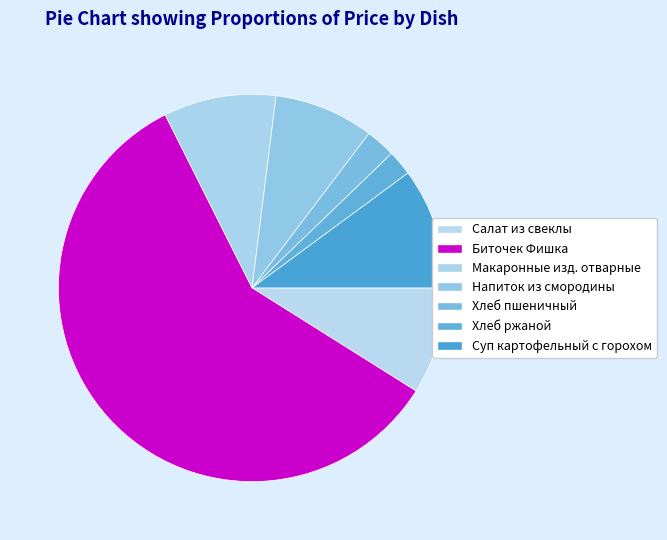

To the nearest percent, what portion does Суп картофельный с горохом represent?

10%